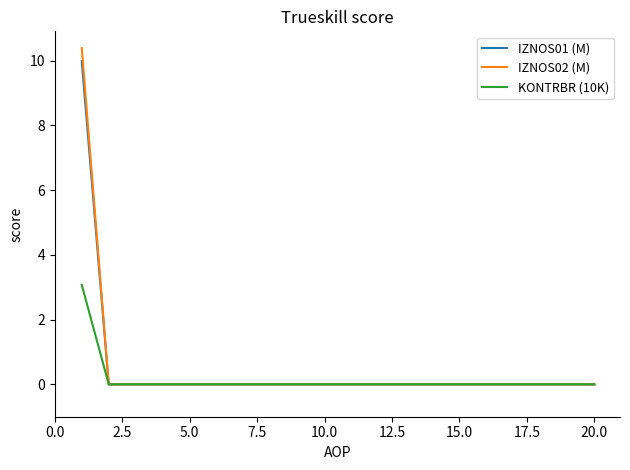

At how many categories does at least one series exceed 8?

1